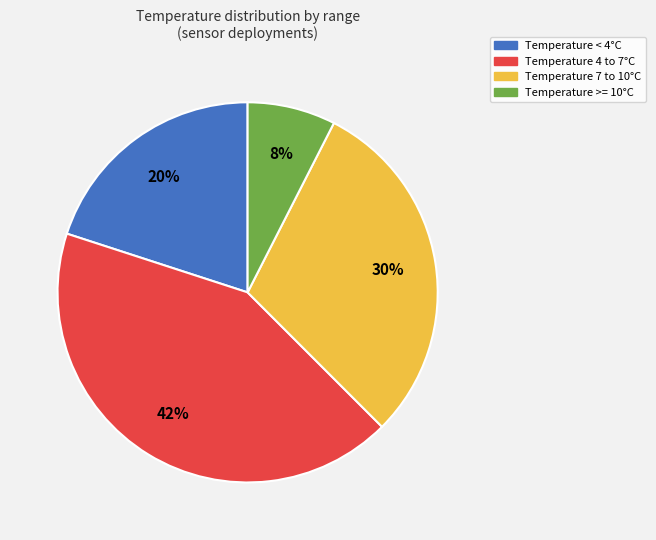

To the nearest percent, what is the average slice percentage?

25%